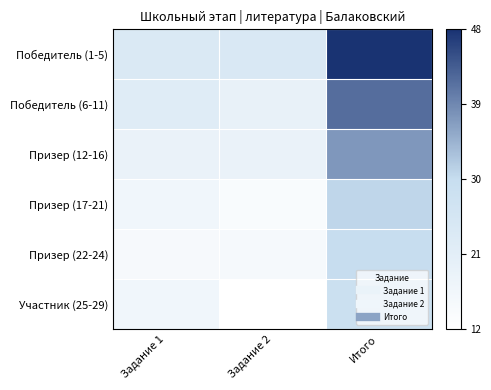

Rank the series by their maximum value, from highest to lowest.

Победитель (1-5), Победитель (6-11), Призер (12-16), Призер (17-21), Призер (22-24), Участник (25-29)